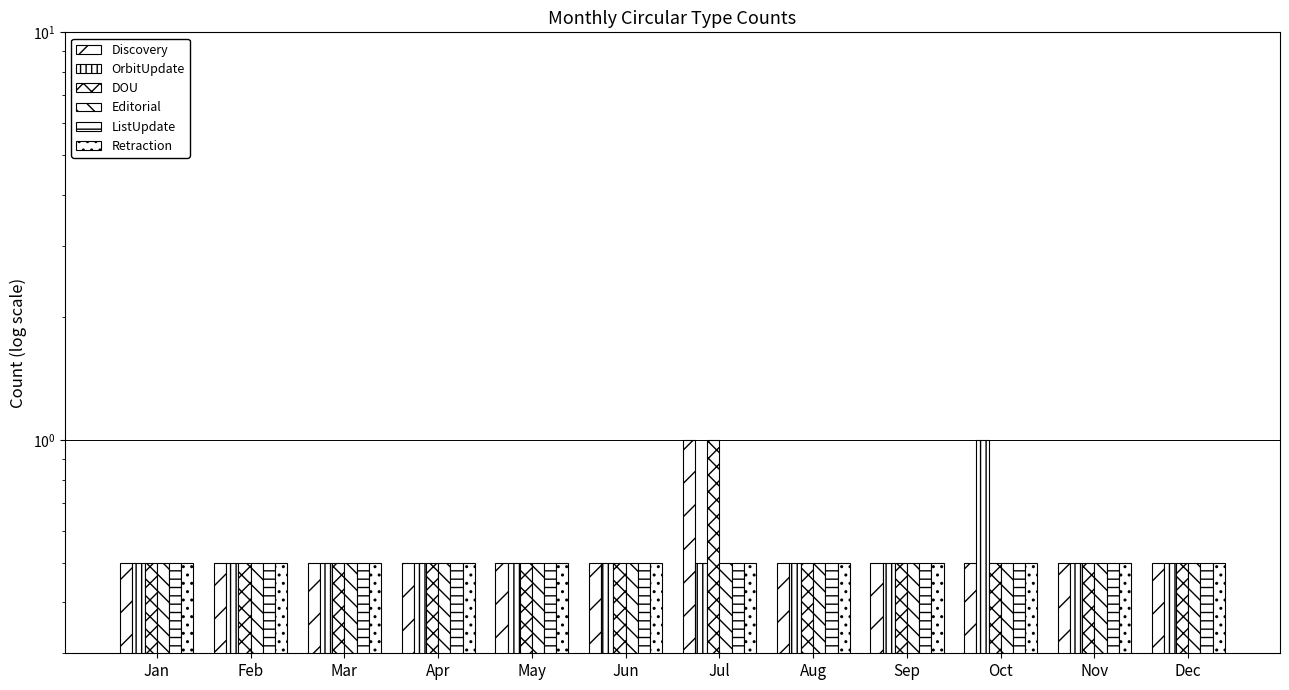

What is the average value of the OrbitUpdate series?

0.5